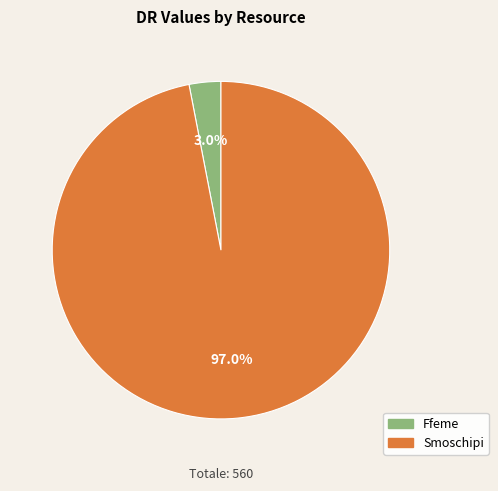

To the nearest percent, what is the average slice percentage?

50%